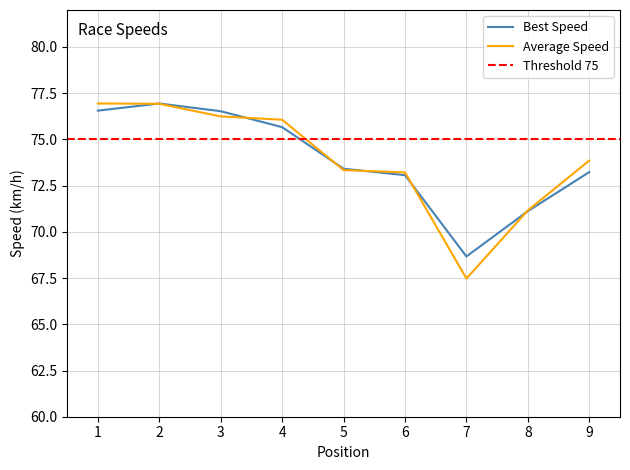

How many values exceed 73?

7